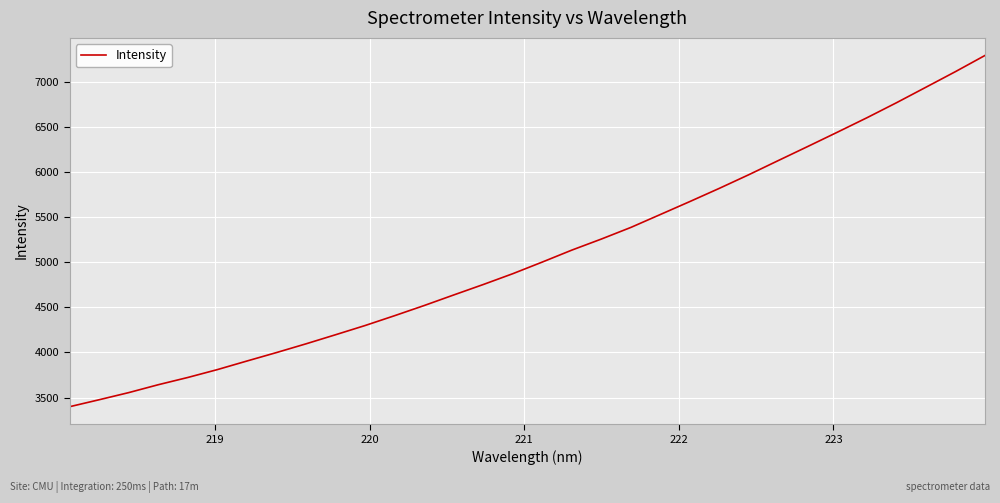

What is the difference between the maximum and minimum values?

3890.2